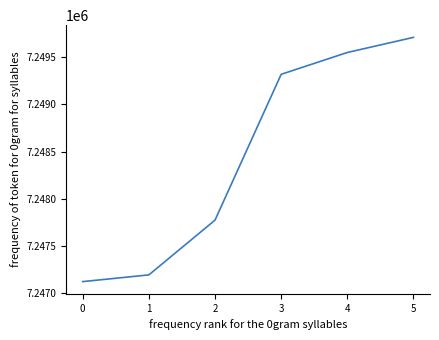

True or false: the data has more than 2 interior local peaks.

False